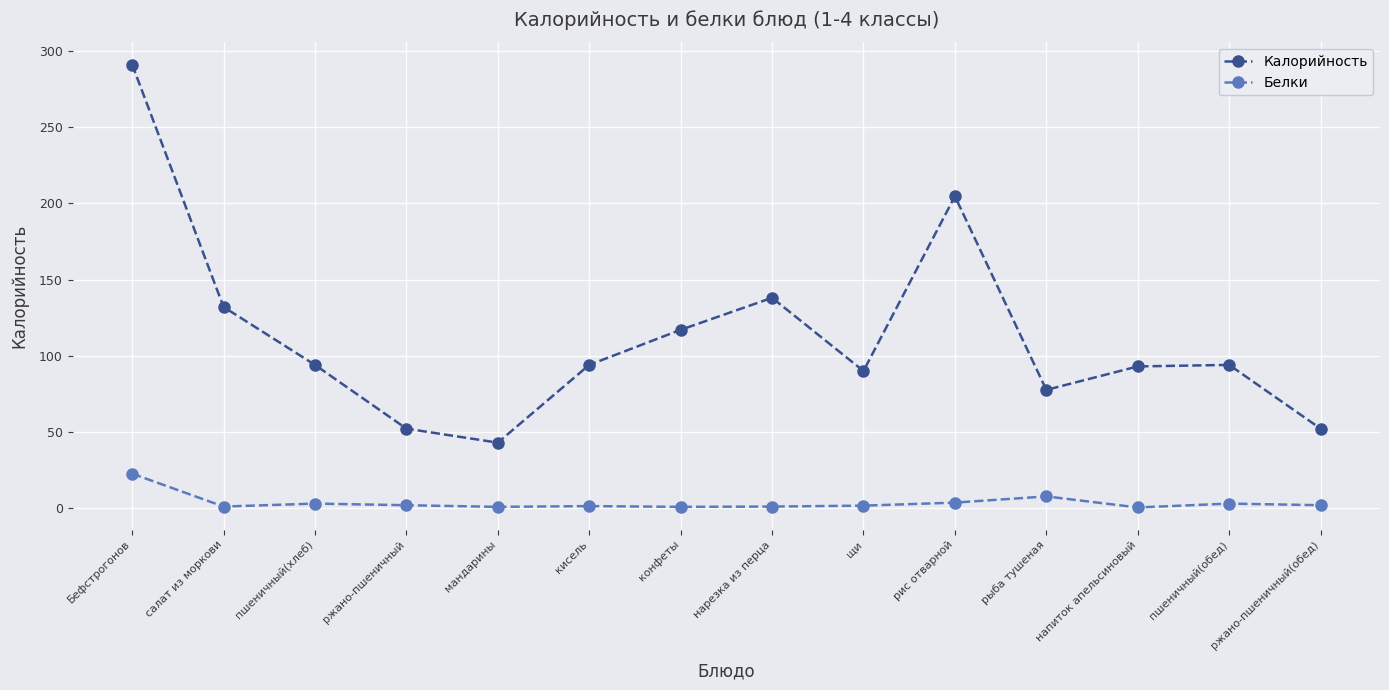

True or false: Белки and Калорийность cross at least once.

False